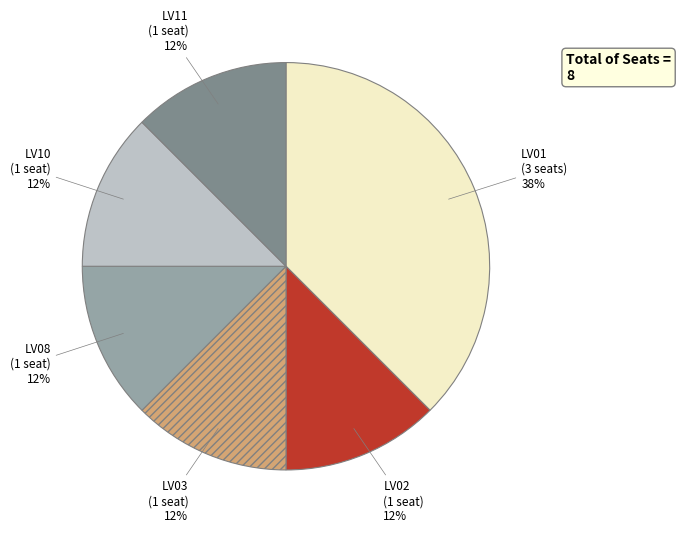

What is the largest slice in the pie chart?

LV01